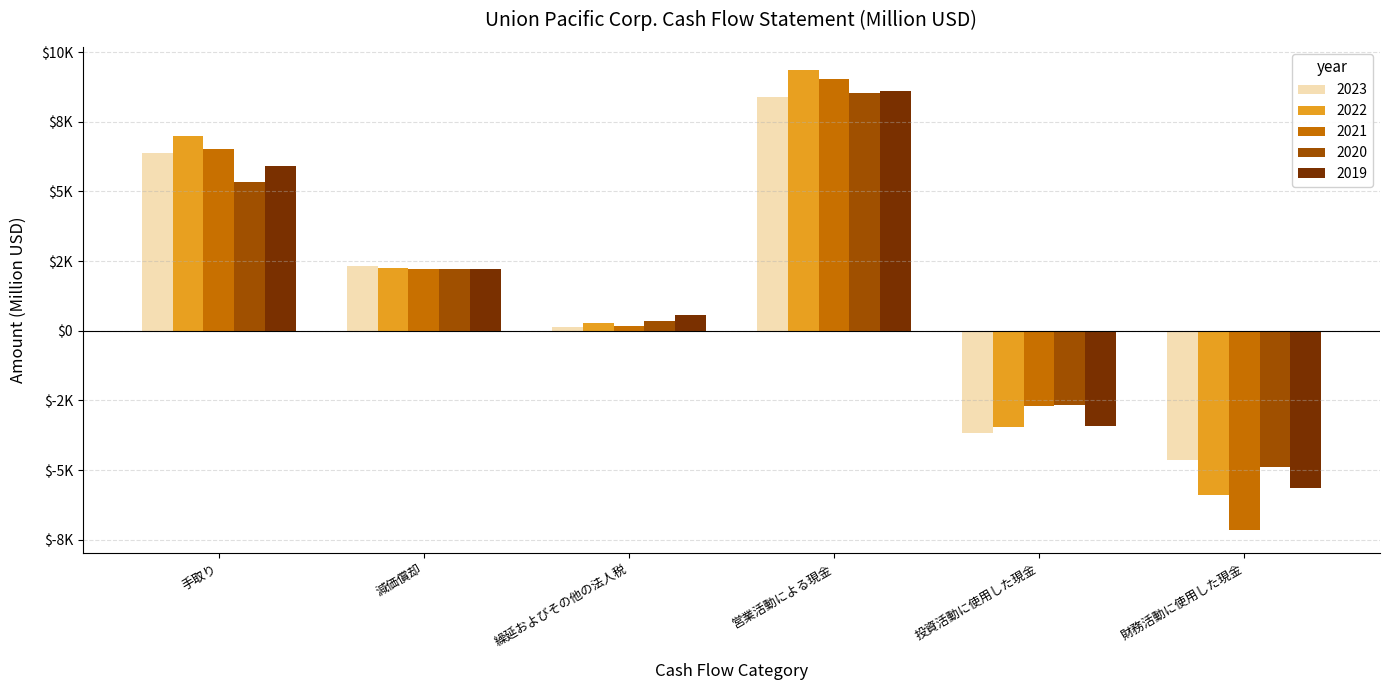

What is the value of the 2023 bar at the 3rd from the left?

117